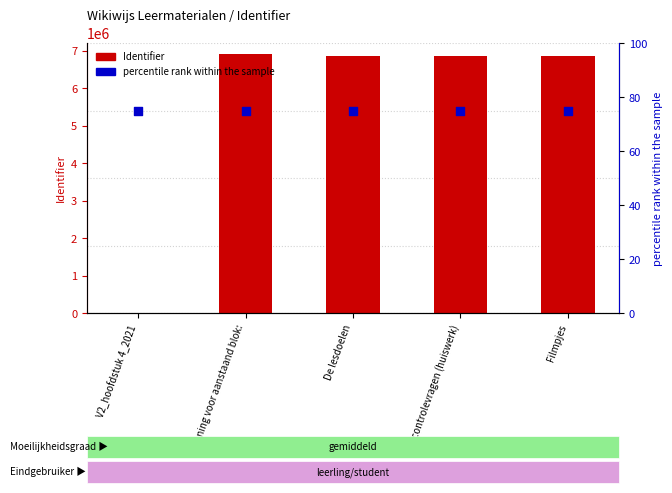

Which series has the widest spread of Y values?

Identifier